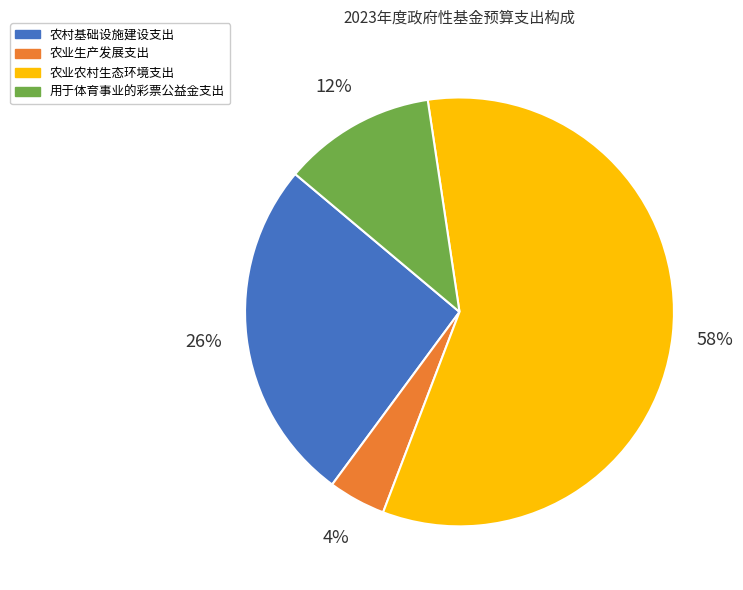

To the nearest percent, what is the combined percentage of 农村基础设施建设支出 and 用于体育事业的彩票公益金支出?

38%